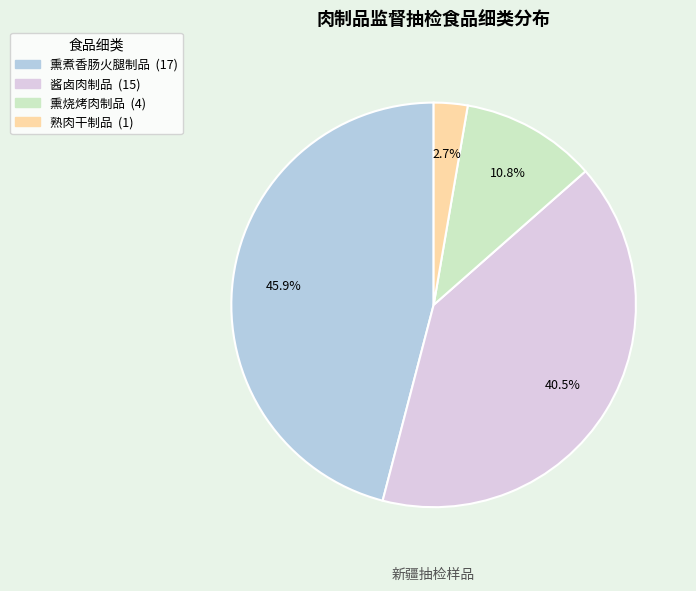

How many segments does this pie chart have?

4